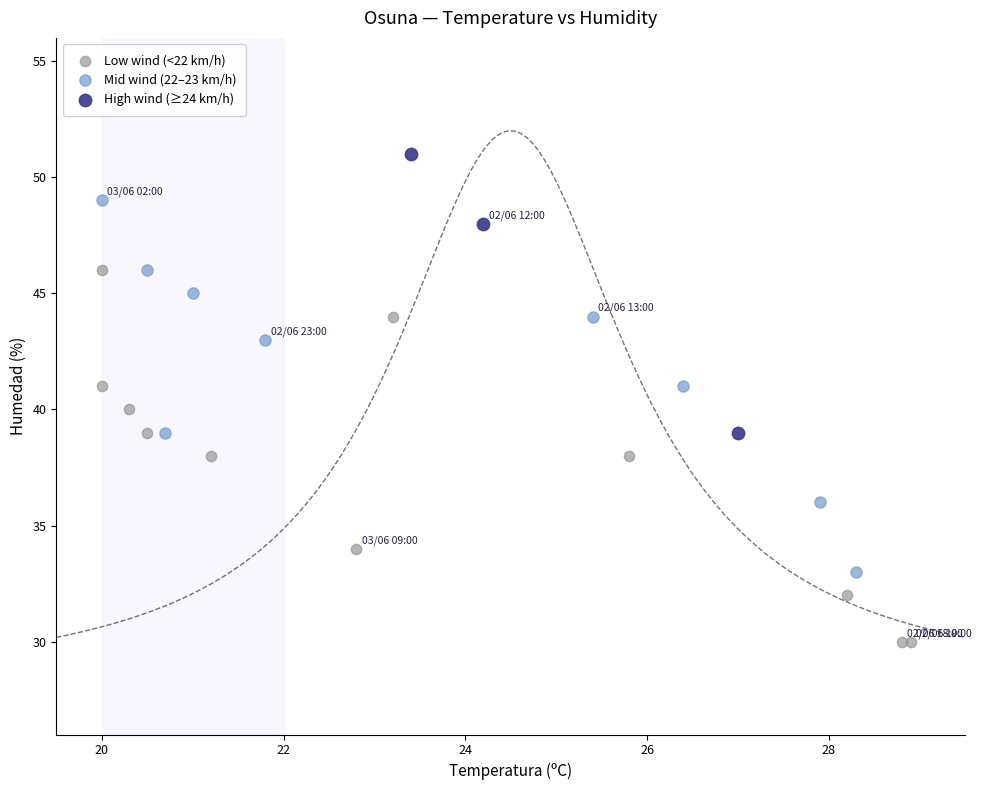

Which series reaches the maximum Y coordinate?

High wind (≥24 km/h)